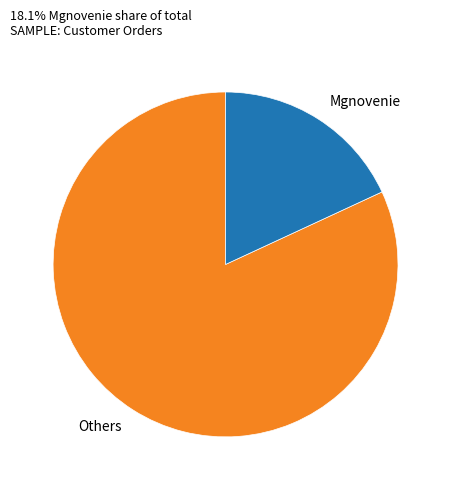

The Mgnovenie slice represents 8% of the pie. True or false?

False